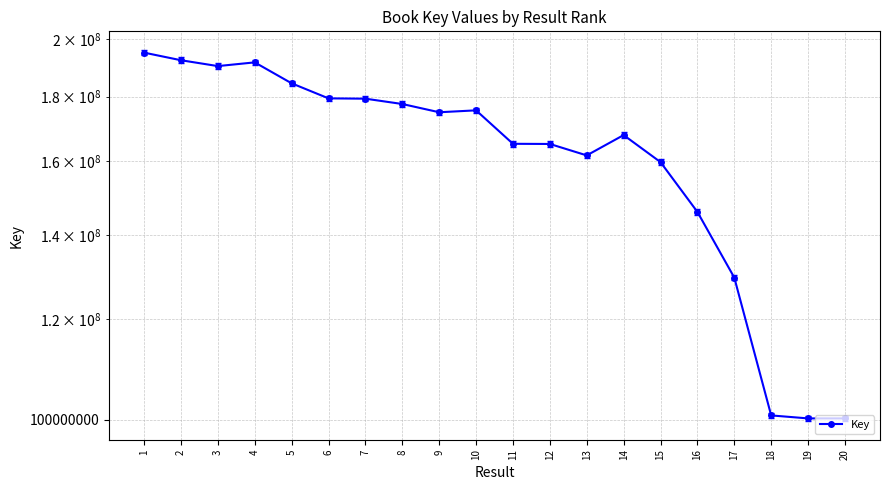

Reading left to right, transcribe all the data shown in this chart.

1=195017661	2=192339423	3=190301572	4=191592689	5=184427945	6=179442239	7=179340343	8=177611778	9=174965023	10=175573983	11=165204611	12=165152867	13=161751818	14=167845761	15=159787068	16=145943943	17=129502471	18=100769526	19=100224213	20=100224352